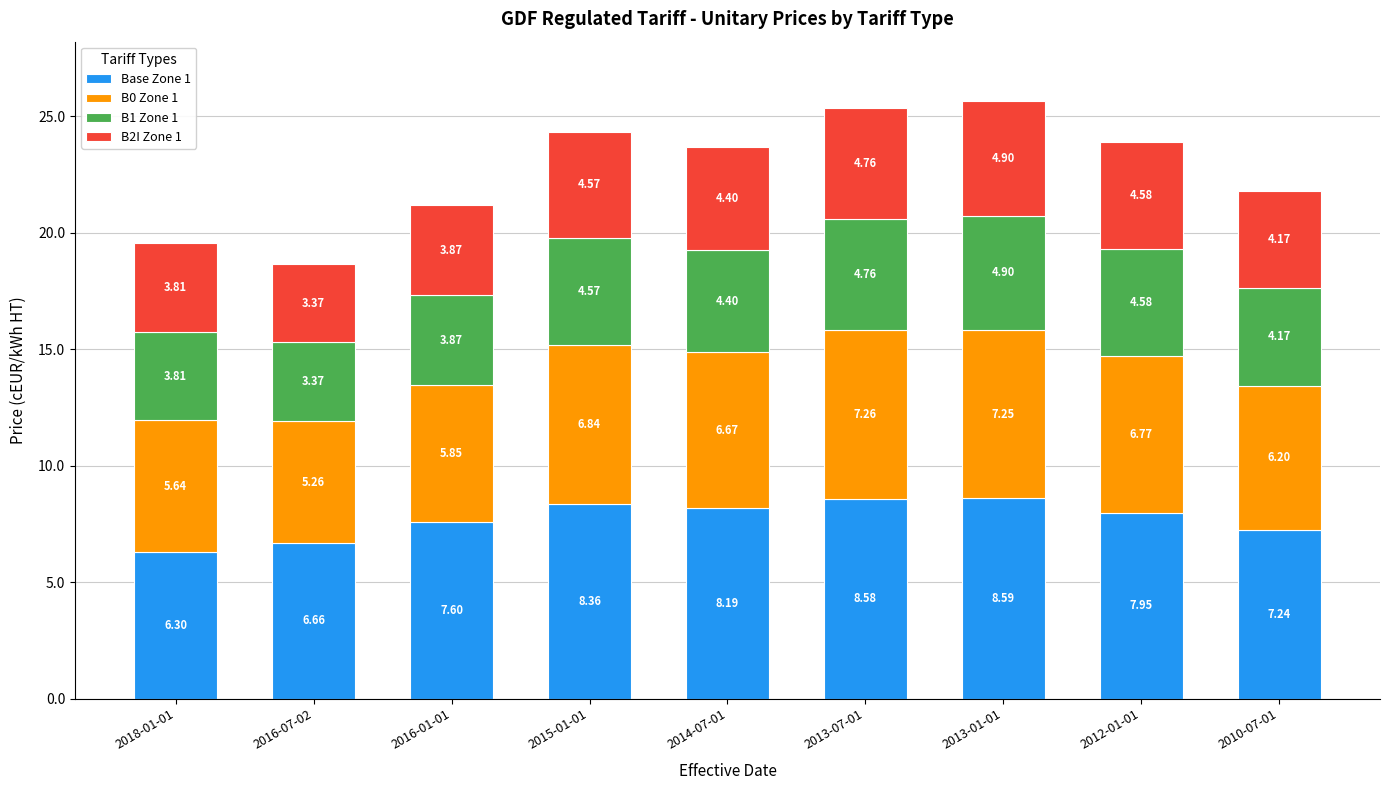

What is the total value across all series at 2015-01-01?

24.3